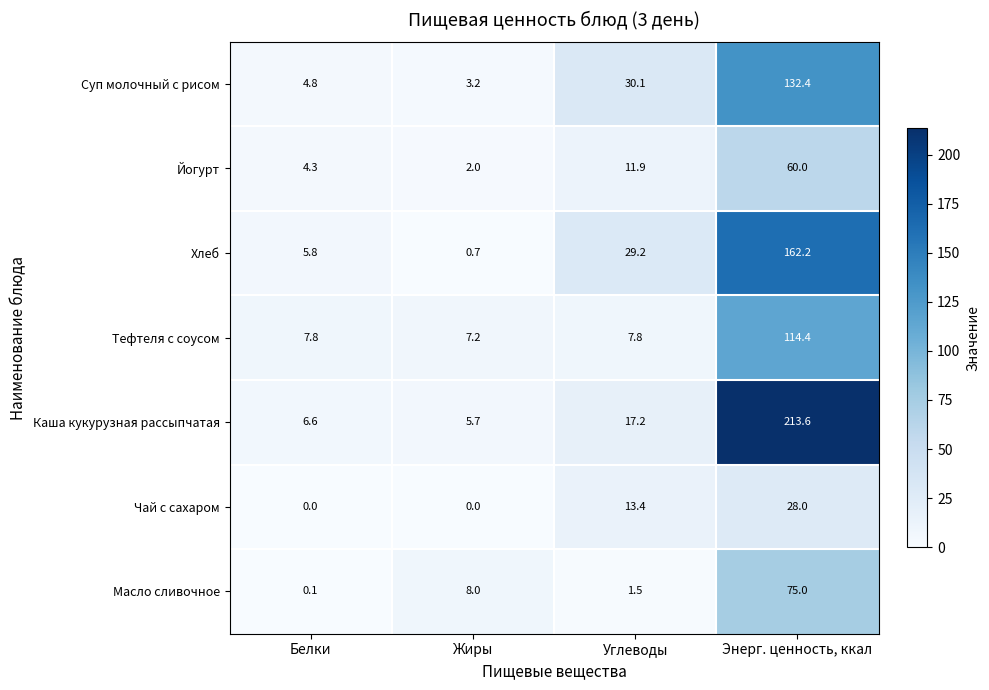

True or false: Йогурт has a value of 7.4 at Белки.

False